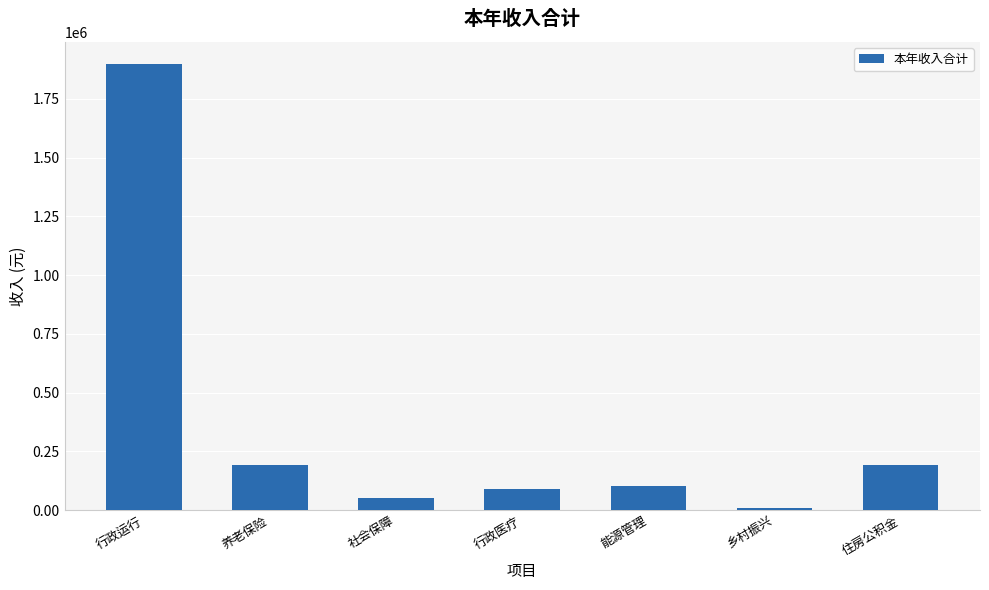

What is the difference between the maximum and minimum values?

1887990.9